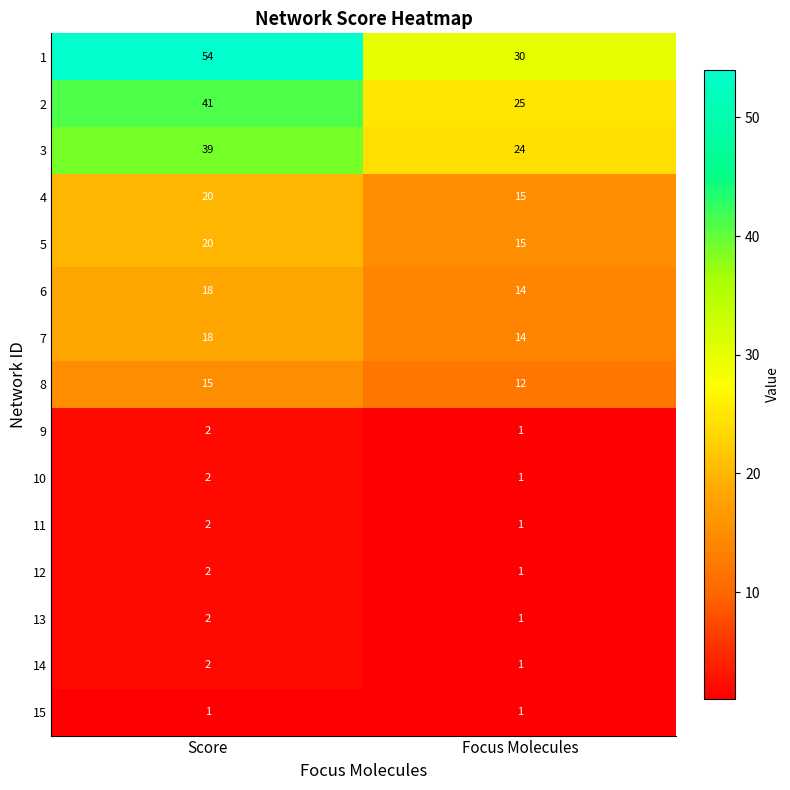

What is the average value of the 8 series?

14